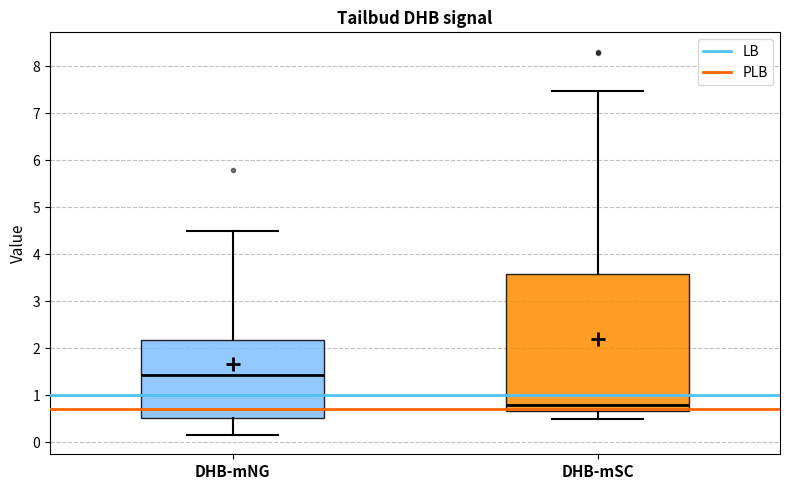

Which box has the highest median line?

DHB-mNG